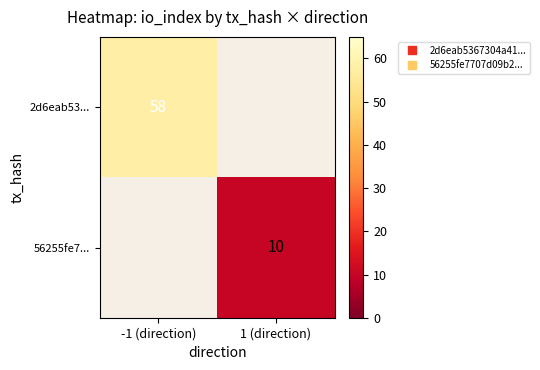

List the series in order of their overall mean, highest first.

2d6eab53..., 56255fe7...